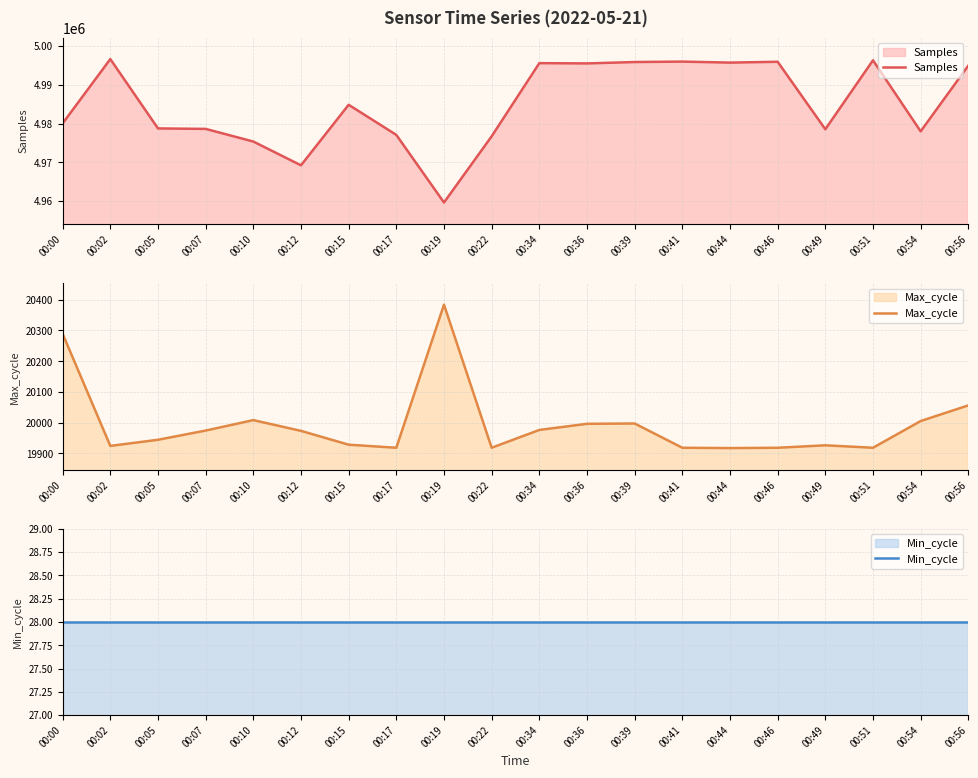

Is it true that Samples equals 4975368 at 00:10?

True